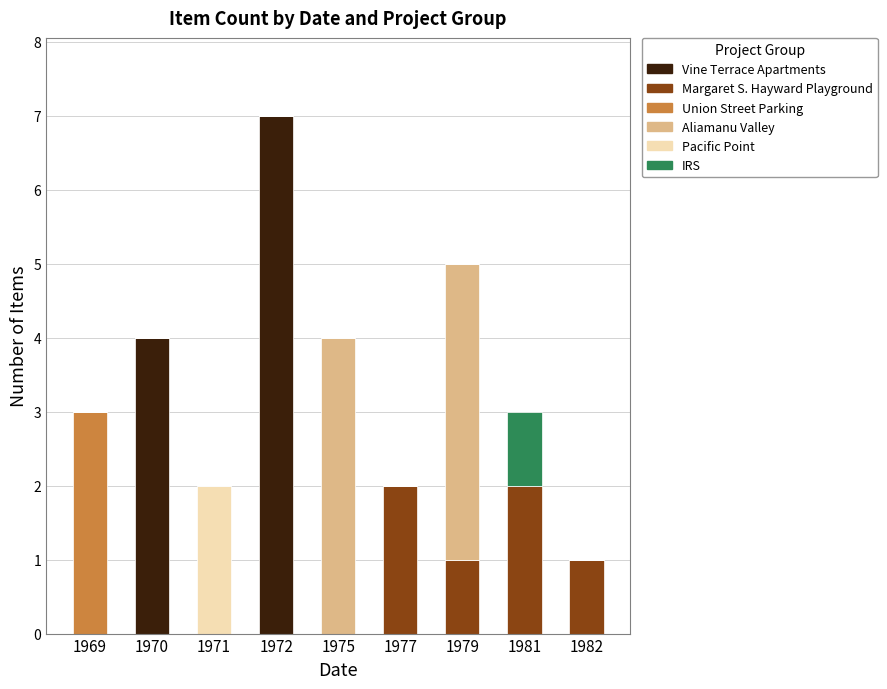

Which category has the highest value in the Vine Terrace Apartments series?

1972